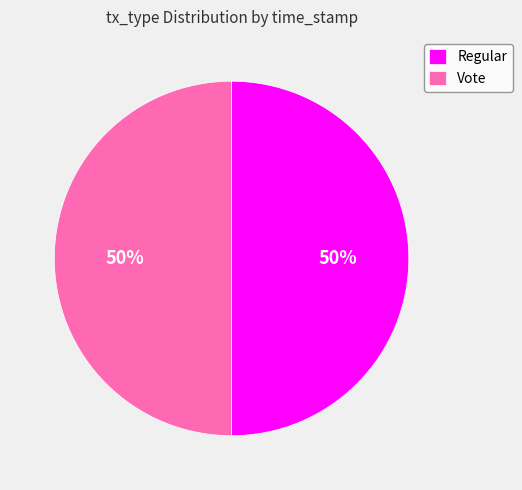

Approximately how many times larger is the value at Regular compared to Vote?

1.0